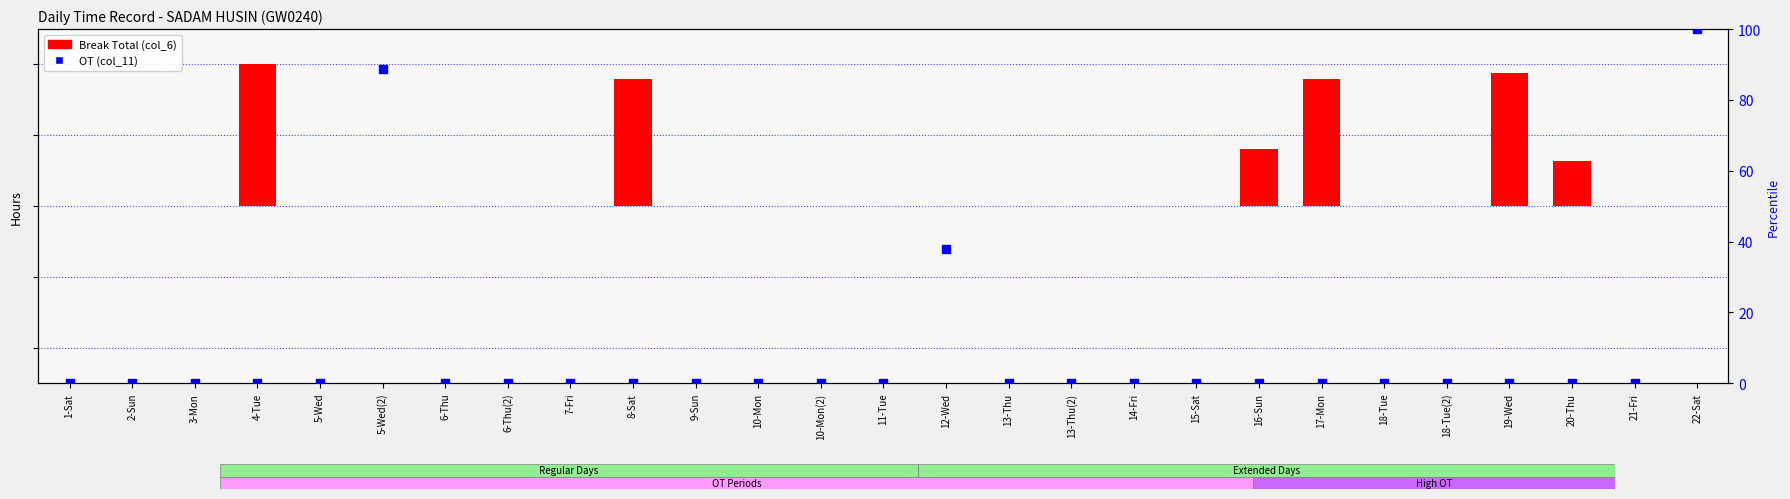

Is the value of OT (col_11) at 5-Wed greater than the value of Break Total (col_6) at 5-Wed?

No